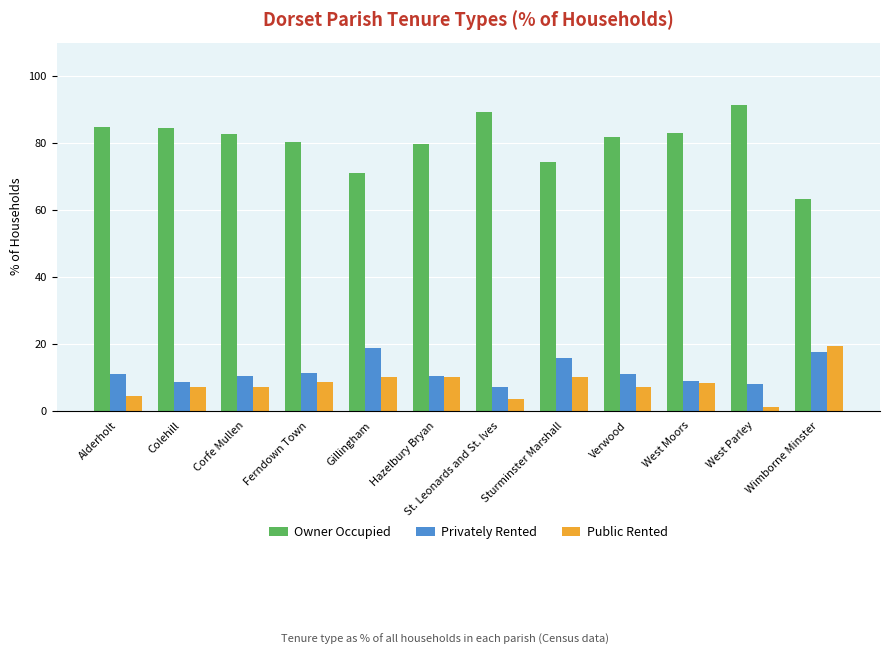

Read the Privately Rented value at West Moors.

8.8